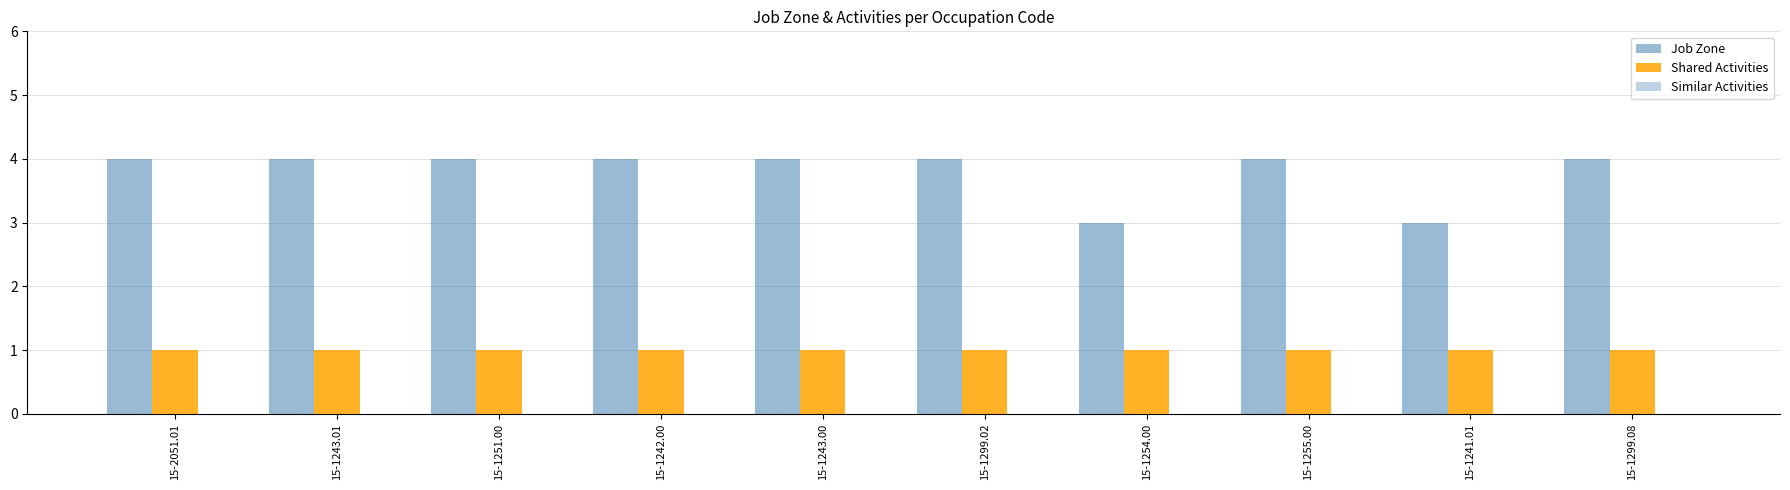

At how many categories does at least one series exceed 1?

10